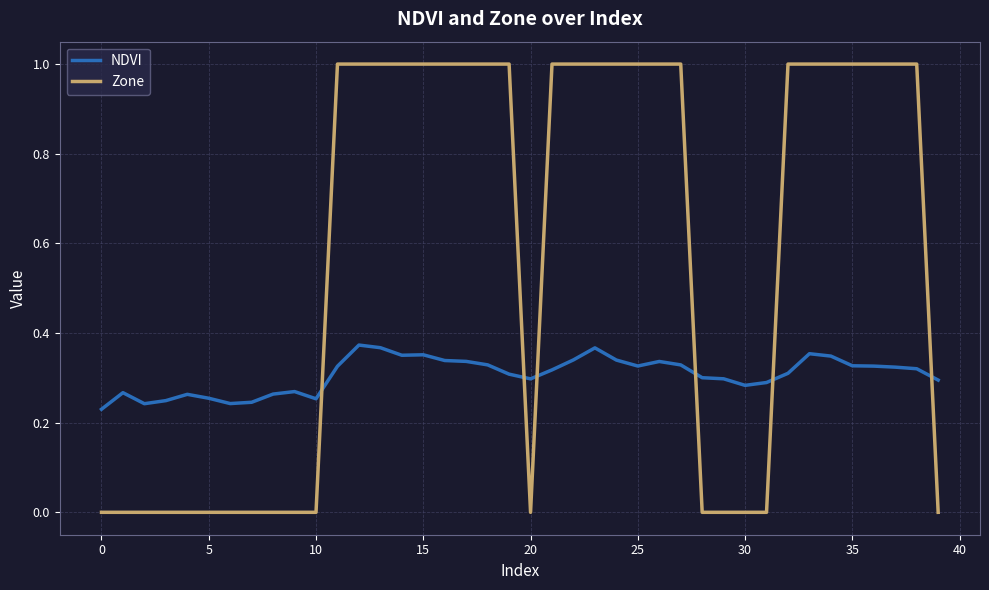

What is the maximum value shown in the chart?

1.0